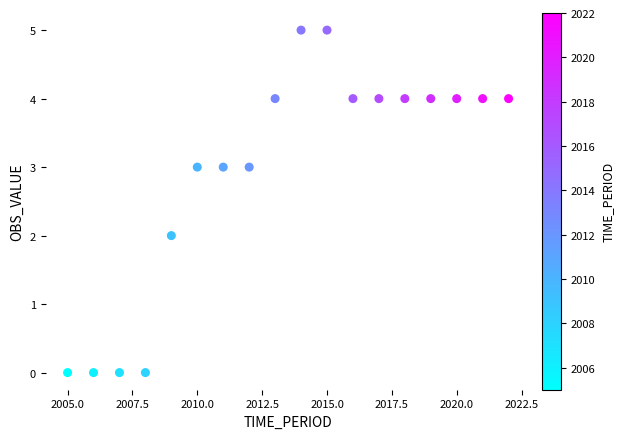

What is the range of Y values (max minus min)?

5